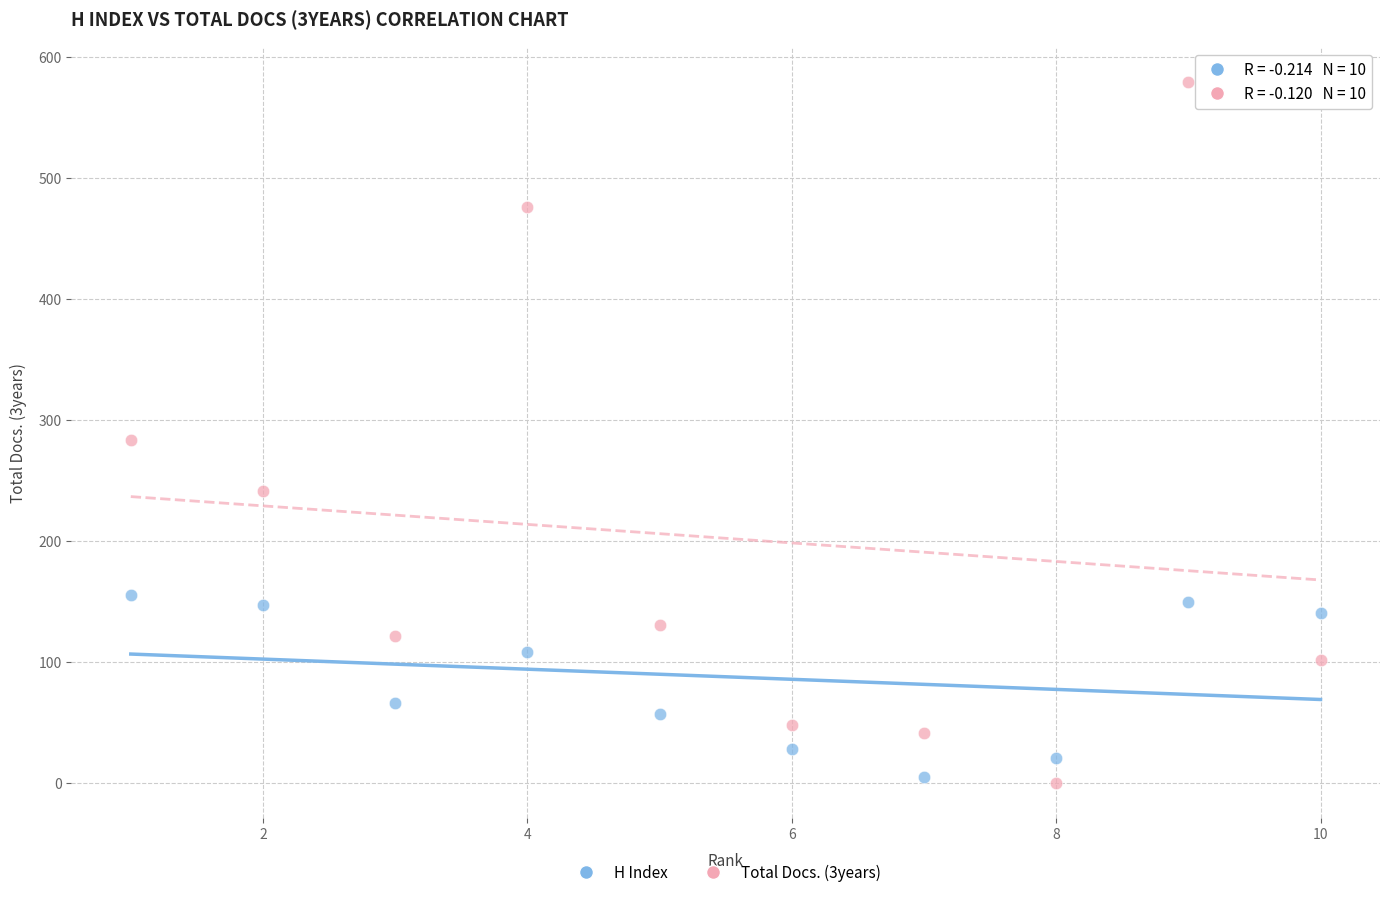

Across all data points, what is the range of Y values (max minus min)?

579